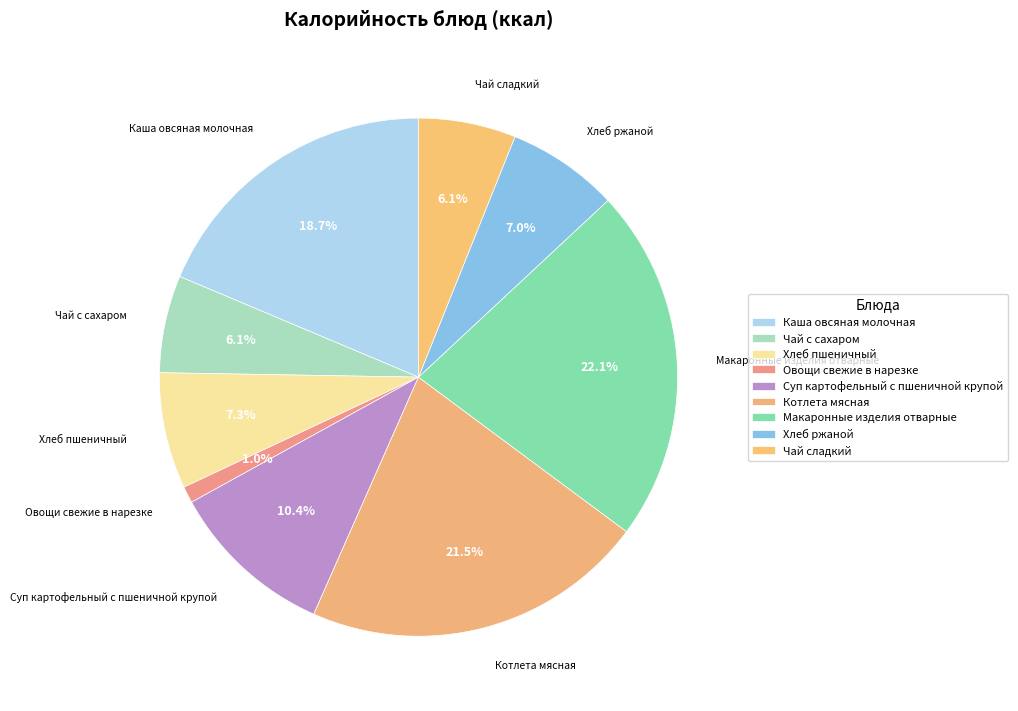

Count the number of slices in the pie.

9